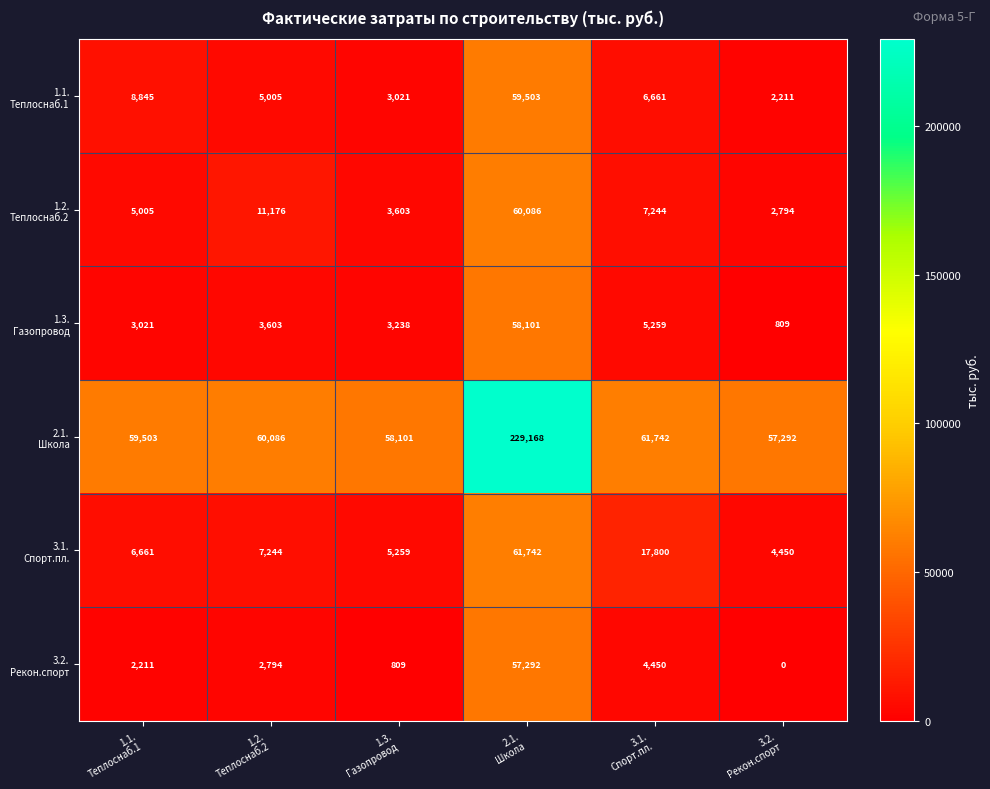

Count the number of data series in this chart.

6